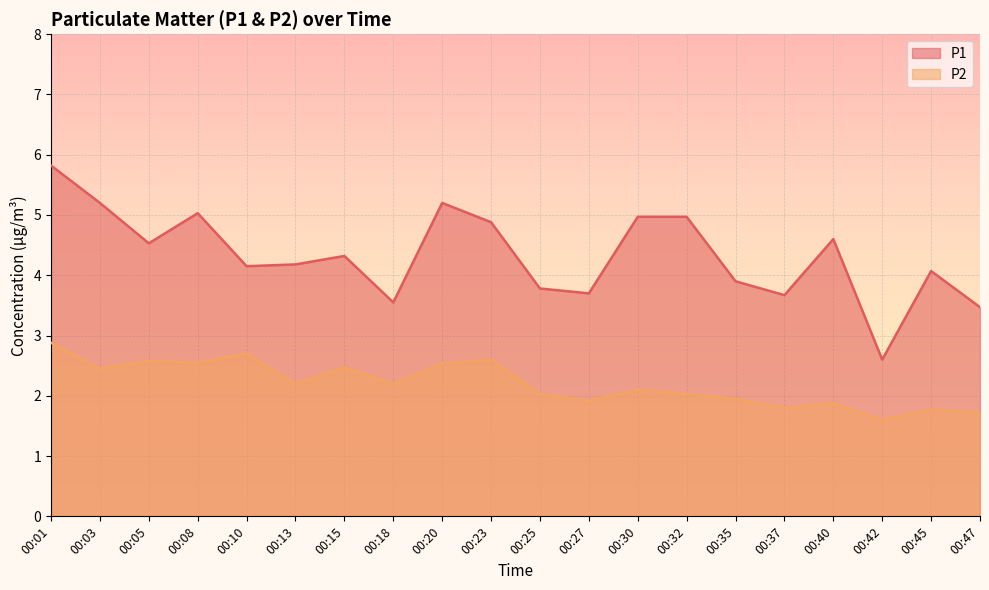

The value of P2 at 00:10 is 2.7. True or false?

True